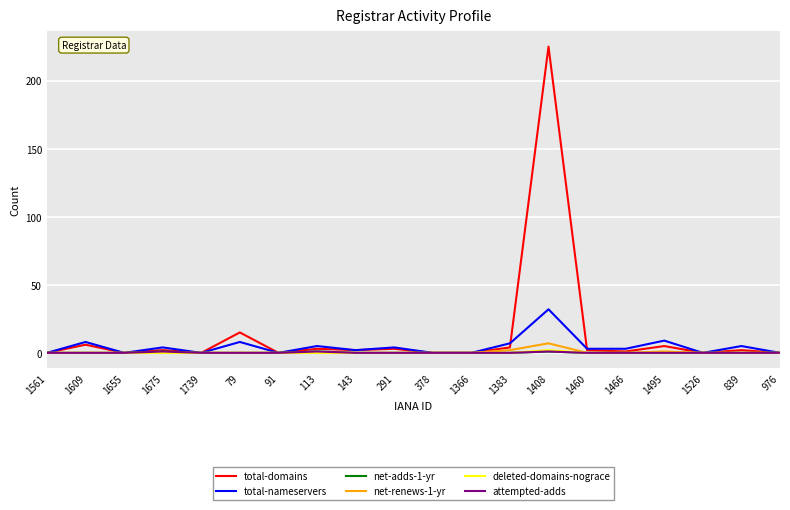

At which category does net-adds-1-yr reach its first local peak?

1675